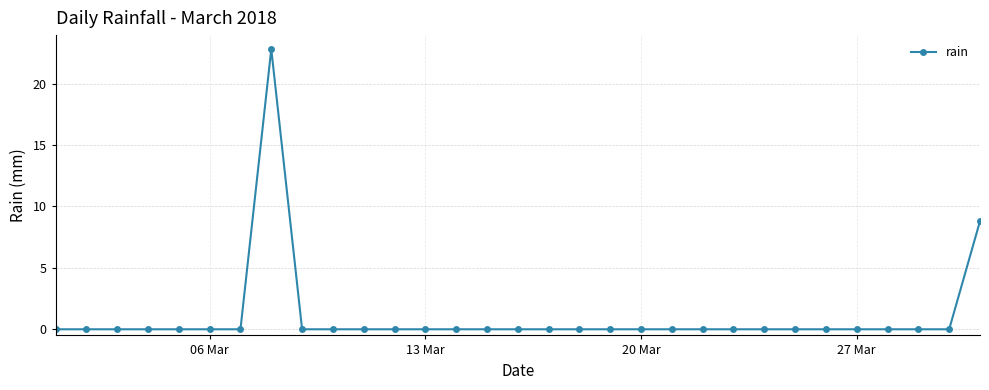

How many lines are shown in the chart?

1